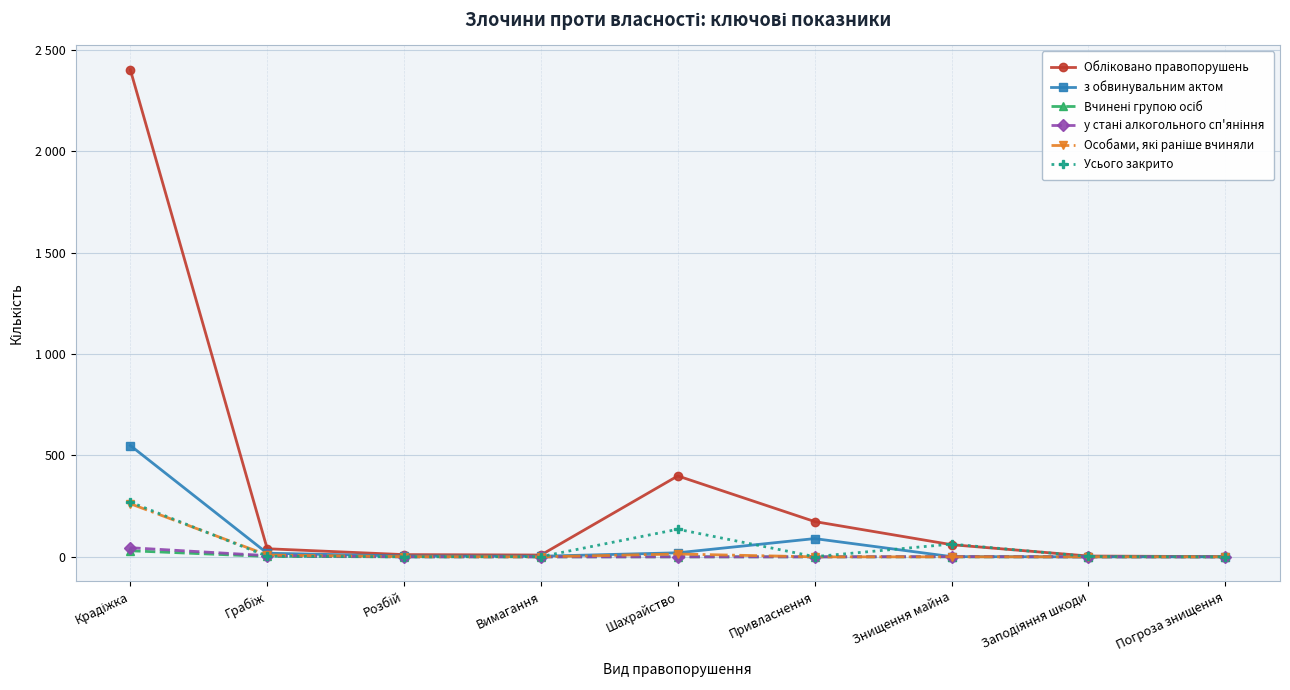

The Особами, які раніше вчиняли series shows 116 at Заподіяння шкоди. True or false?

False